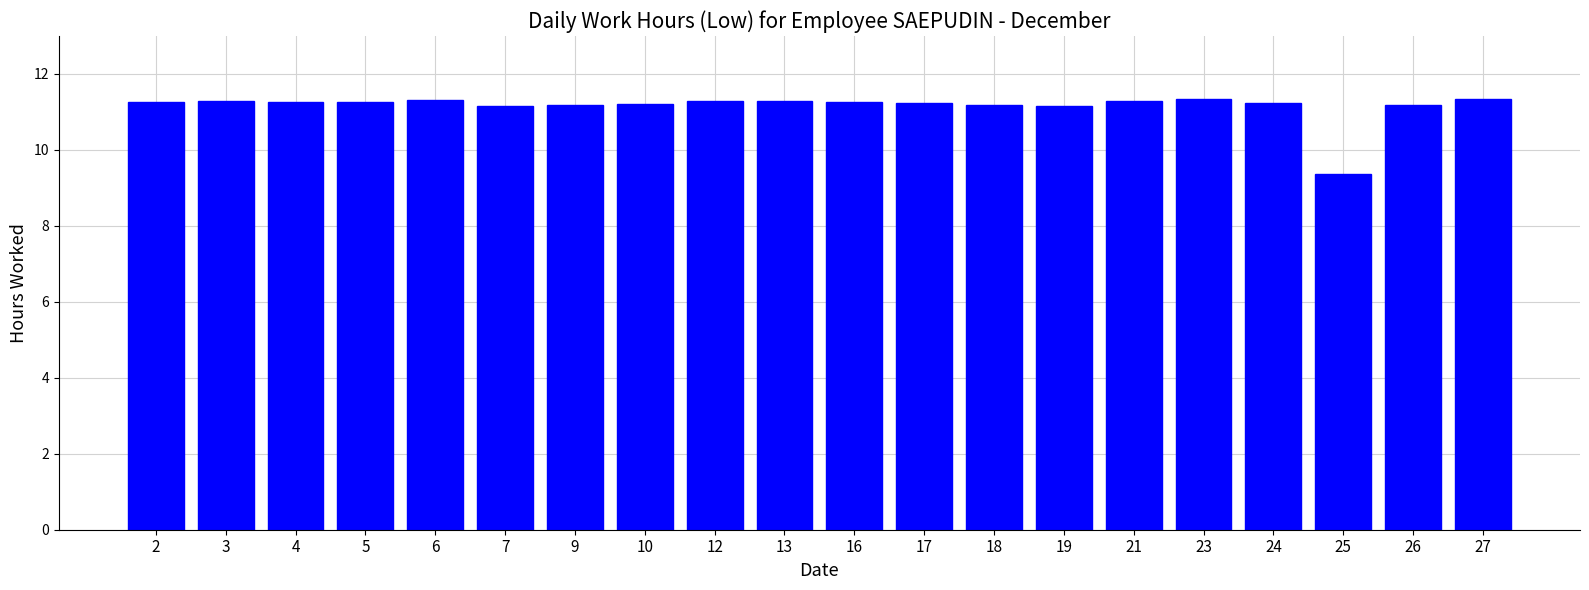

What is the value of the 18th bar from the left?

9.4